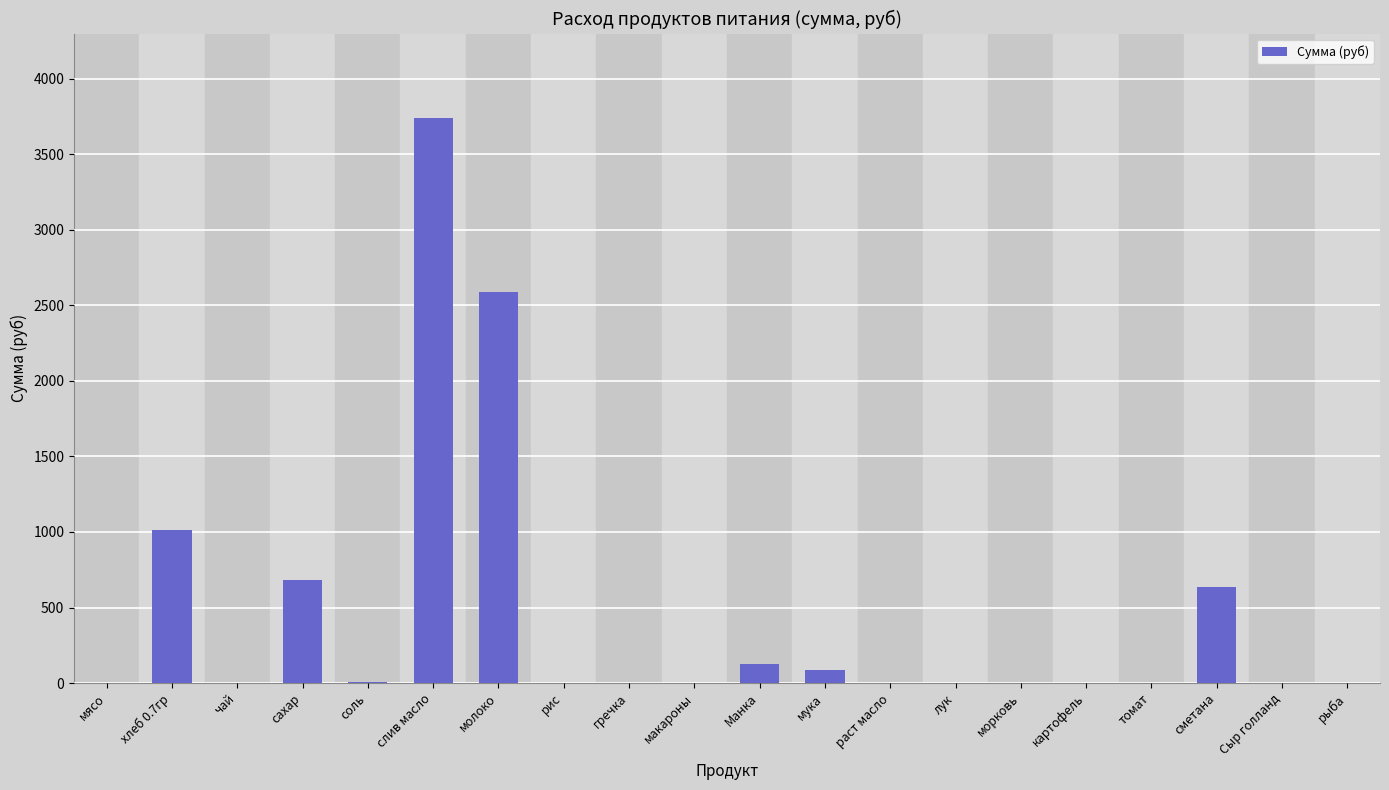

What is the sum of all values?

8875.8